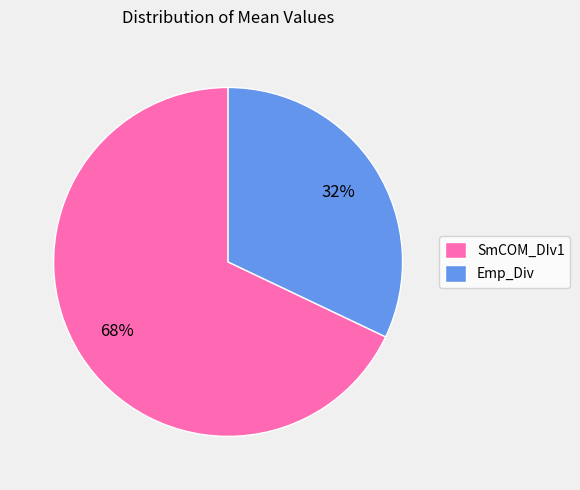

To the nearest percent, what percentage of the pie is SmCOM_DIv1?

68%